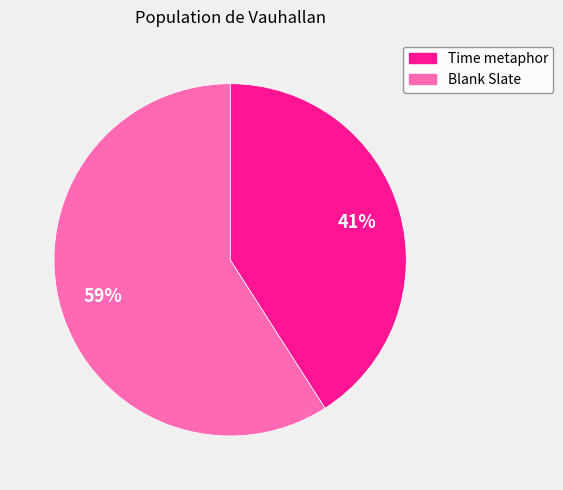

To the nearest percent, what percentage of the pie is Time metaphor?

41%